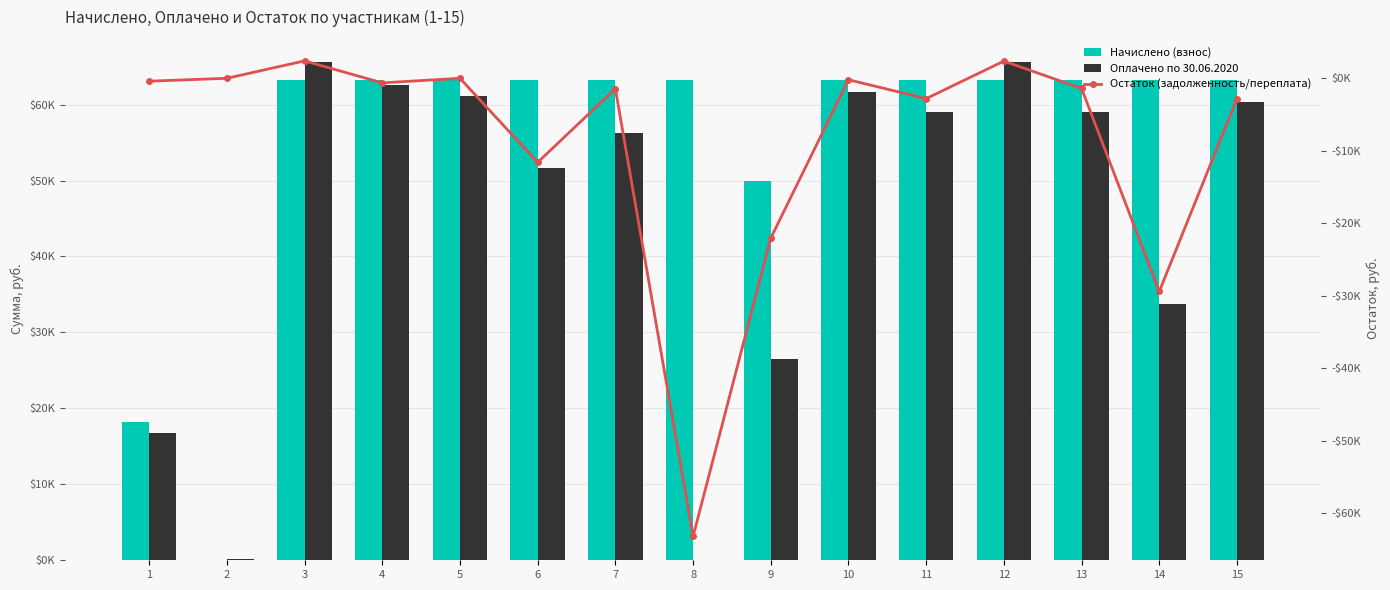

How many positive values does the Остаток (задолженность/переплата) series have?

2